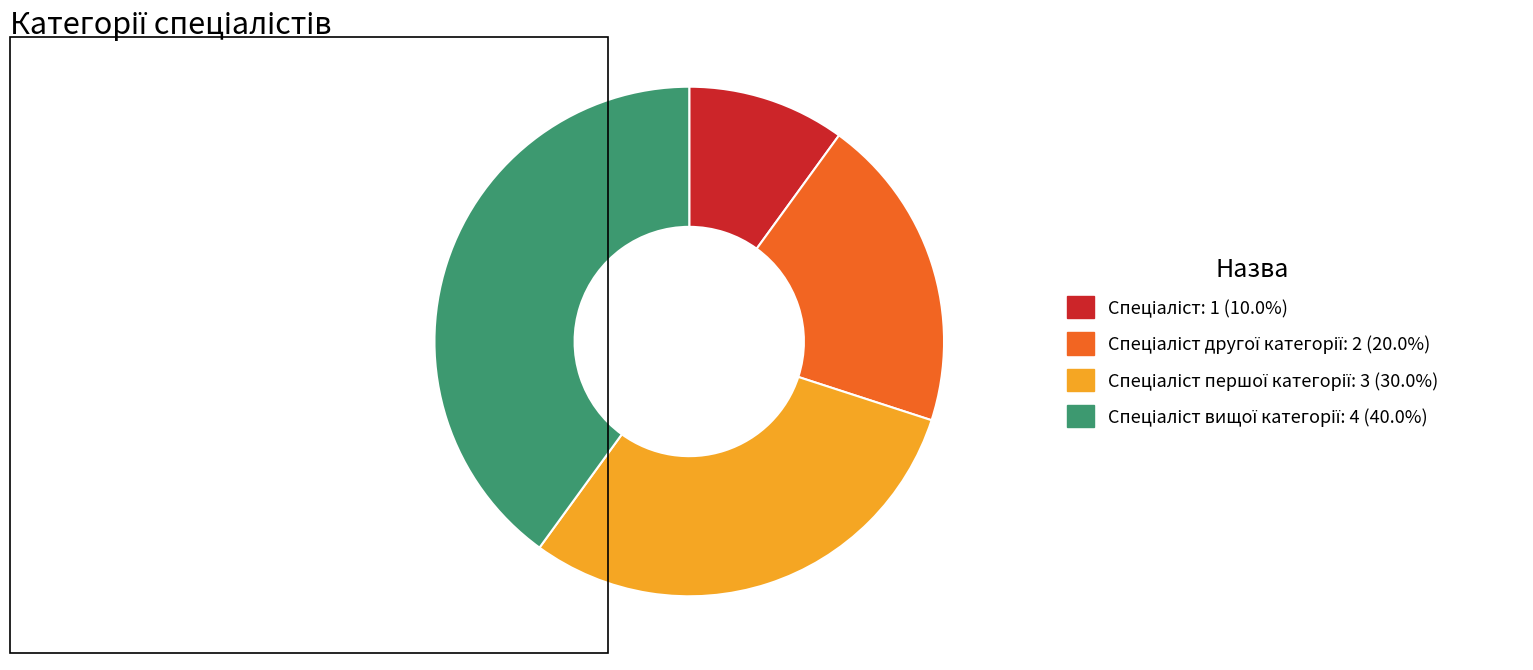

Is there a majority slice in this chart?

No